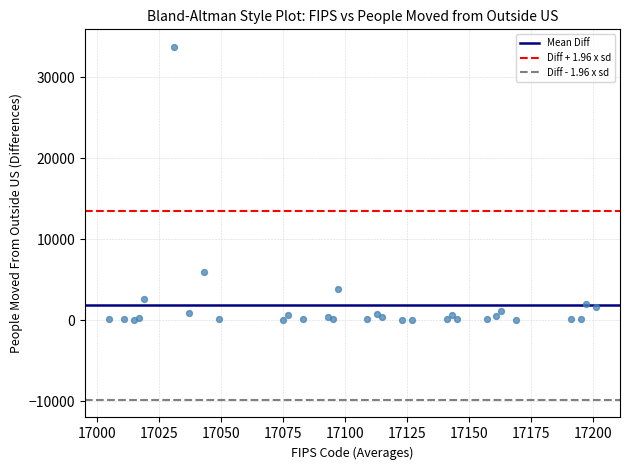

What Y value in the scatter plot is closest to 16879?

5946